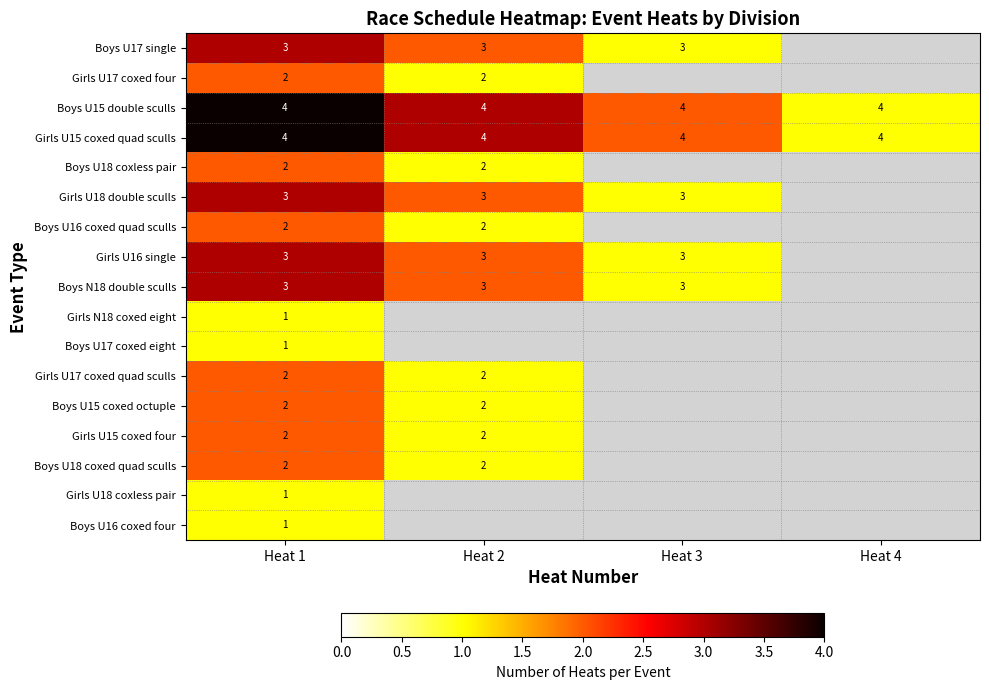

What is the spread (max minus min) of values at Heat 1?

3